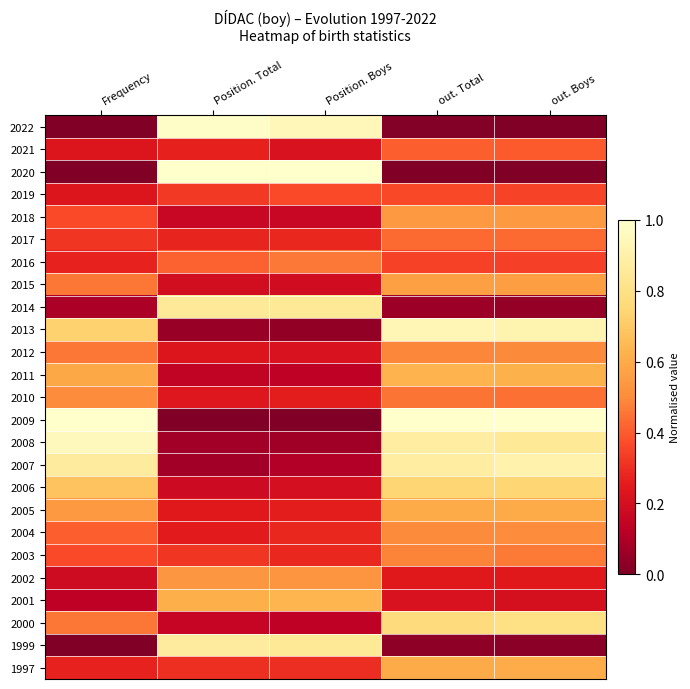

What is the spread (max minus min) of values at Frequency?

1.0